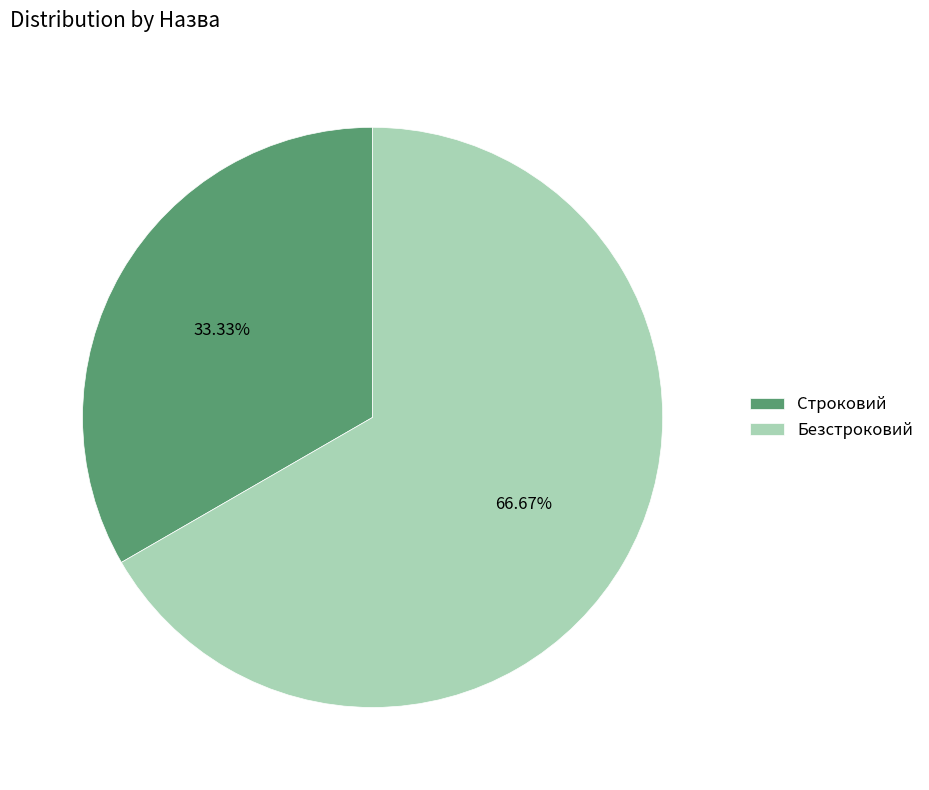

Which slice is the largest?

Безстроковий